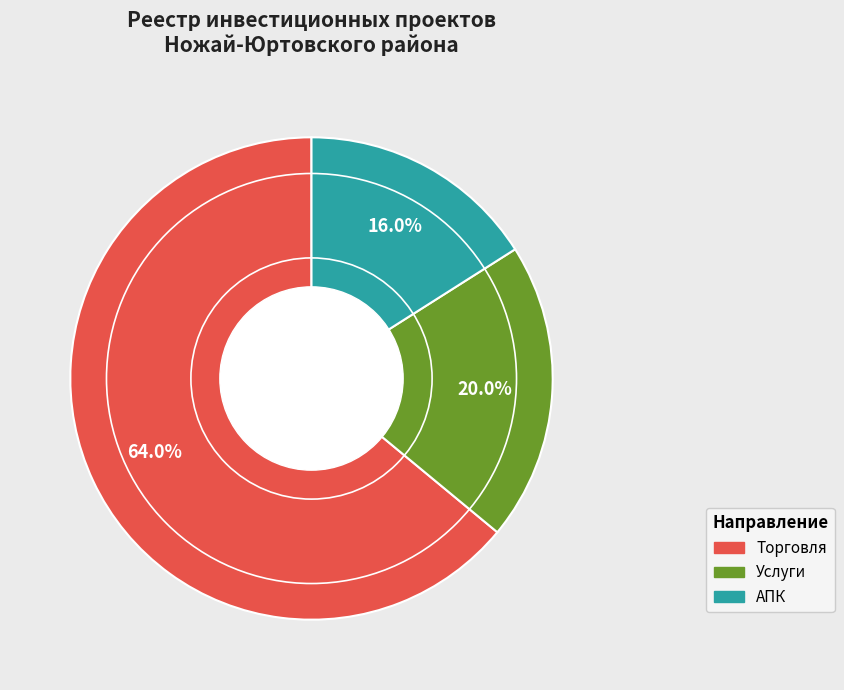

Which slice is the largest?

Торговля